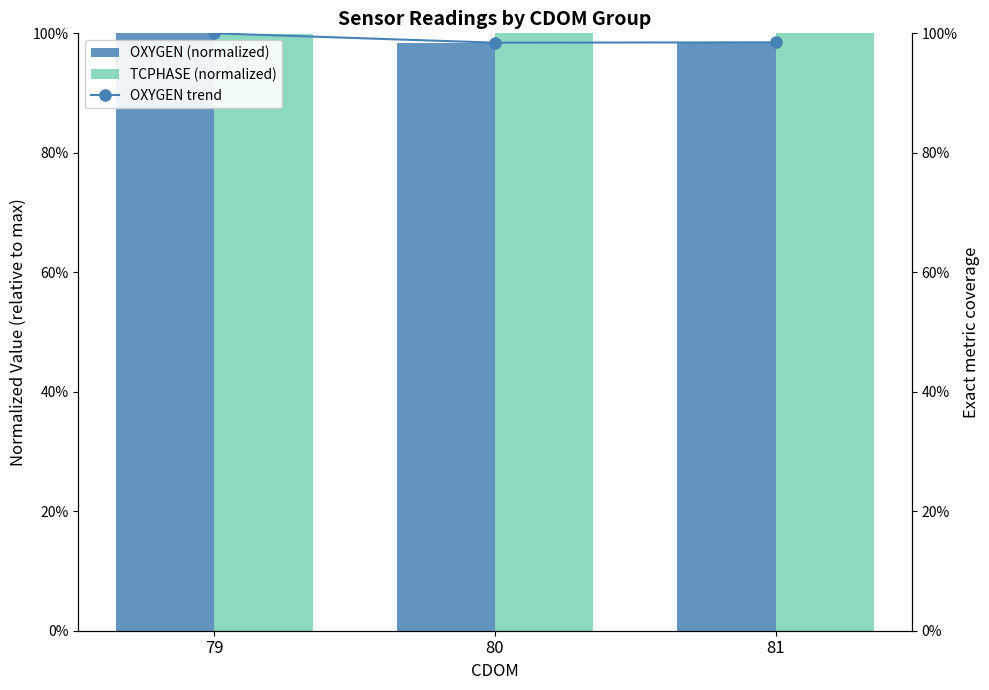

Reading left to right, extract all data points from this chart.

OXYGEN (normalized): 79=1.0	80=1.0	81=1.0
TCPHASE (normalized): 79=1.0	80=1.0	81=1.0
OXYGEN trend: 79=1.0	80=1.0	81=1.0